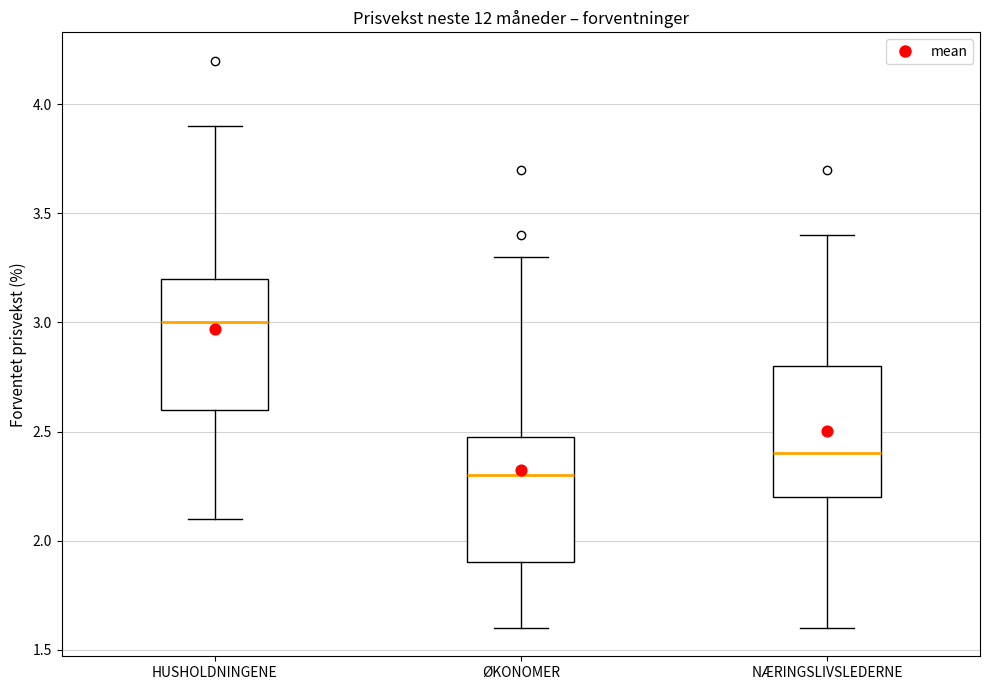

Reading left to right, transcribe this box plot: for each box, give where its median line is, the range the box spans, and where its two whiskers end, as read against the y-axis. The values are not printed on the chart, so give them approximately, as read against the axis.

HUSHOLDNINGENE: median 3.0, box 2.6 to 3.2, whiskers 2.1 to 3.9
ØKONOMER: median 2.3, box 1.9 to 2.5, whiskers 1.6 to 3.3
NÆRINGSLIVSLEDERNE: median 2.4, box 2.2 to 2.8, whiskers 1.6 to 3.4